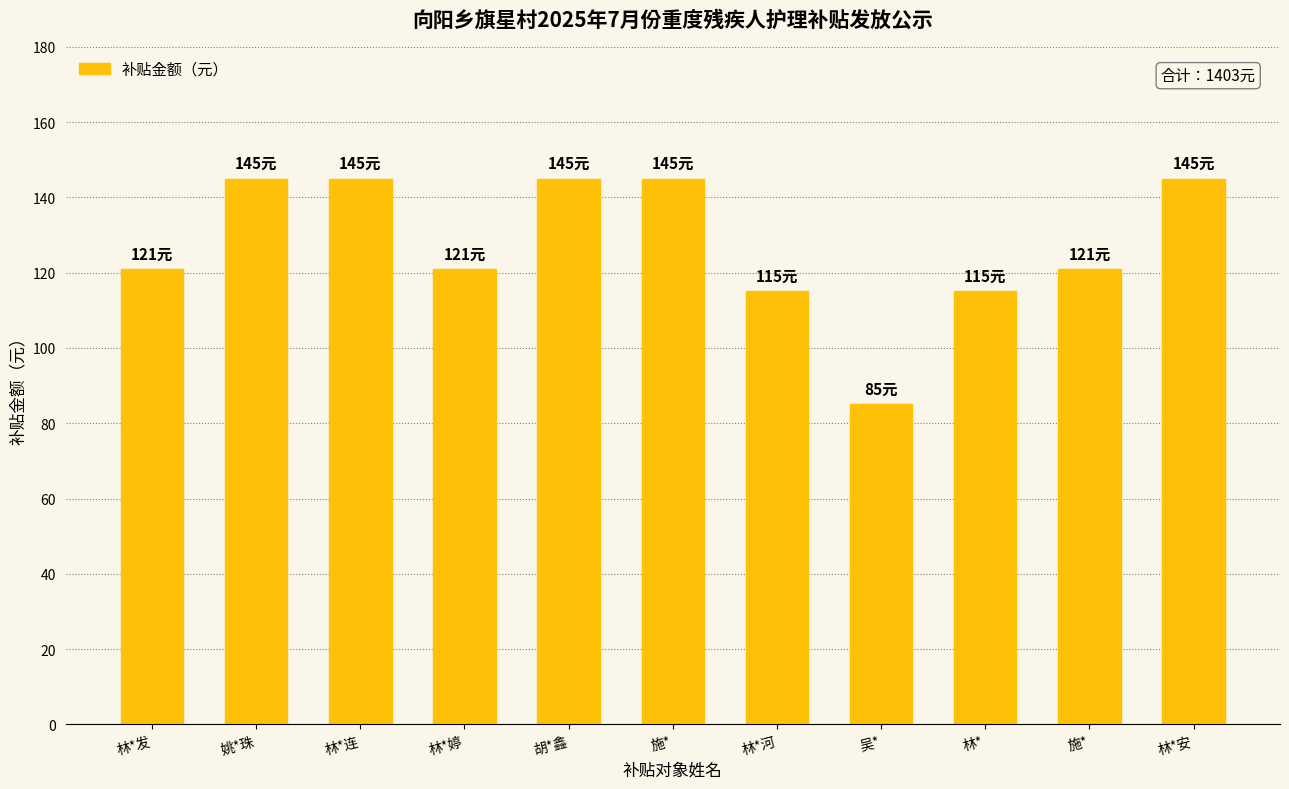

Reading right to left, extract all data points from this chart.

145	121	115	85	115	145	145	121	145	145	121